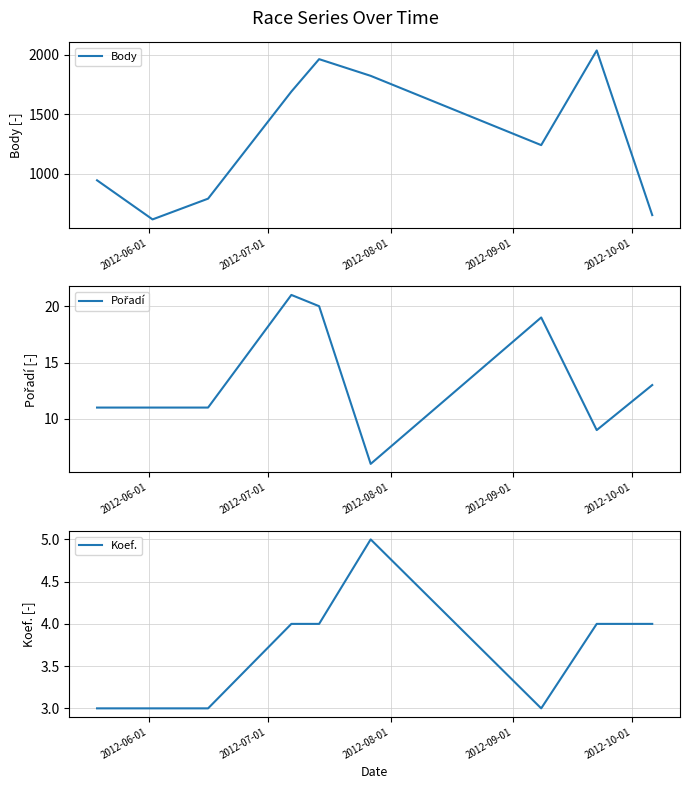

What is the highest value of the Body series?

2034